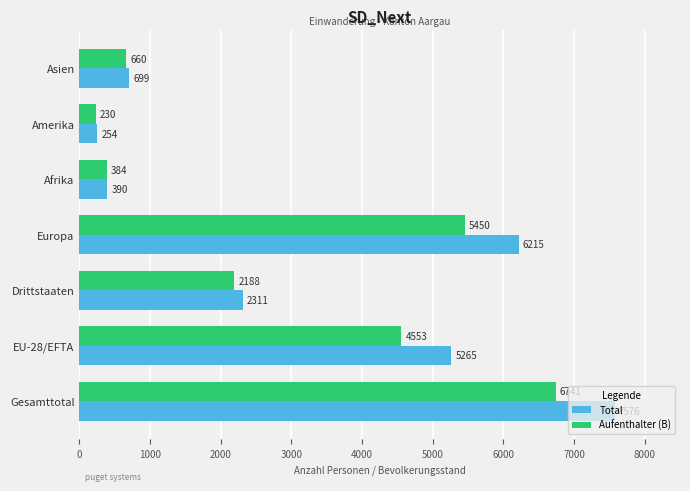

At which category is the sum across all series the highest?

Gesamttotal